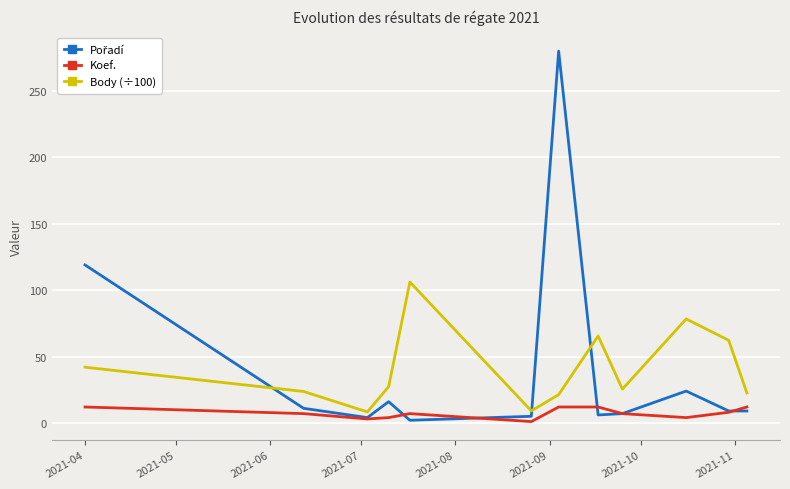

What is the maximum value shown in the chart?

280.0